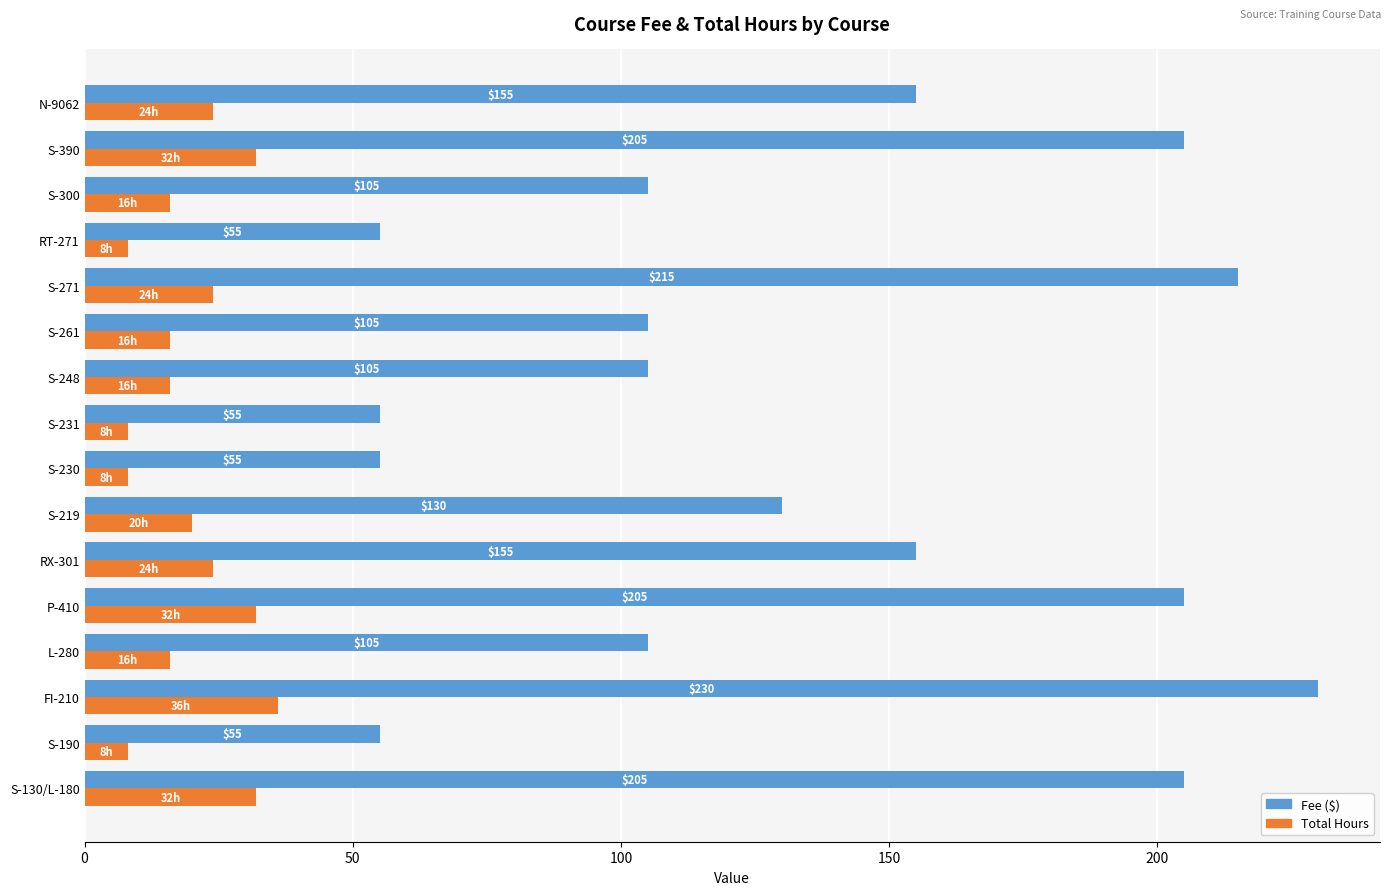

List the series in order of their peak value, lowest first.

Total Hours, Fee ($)